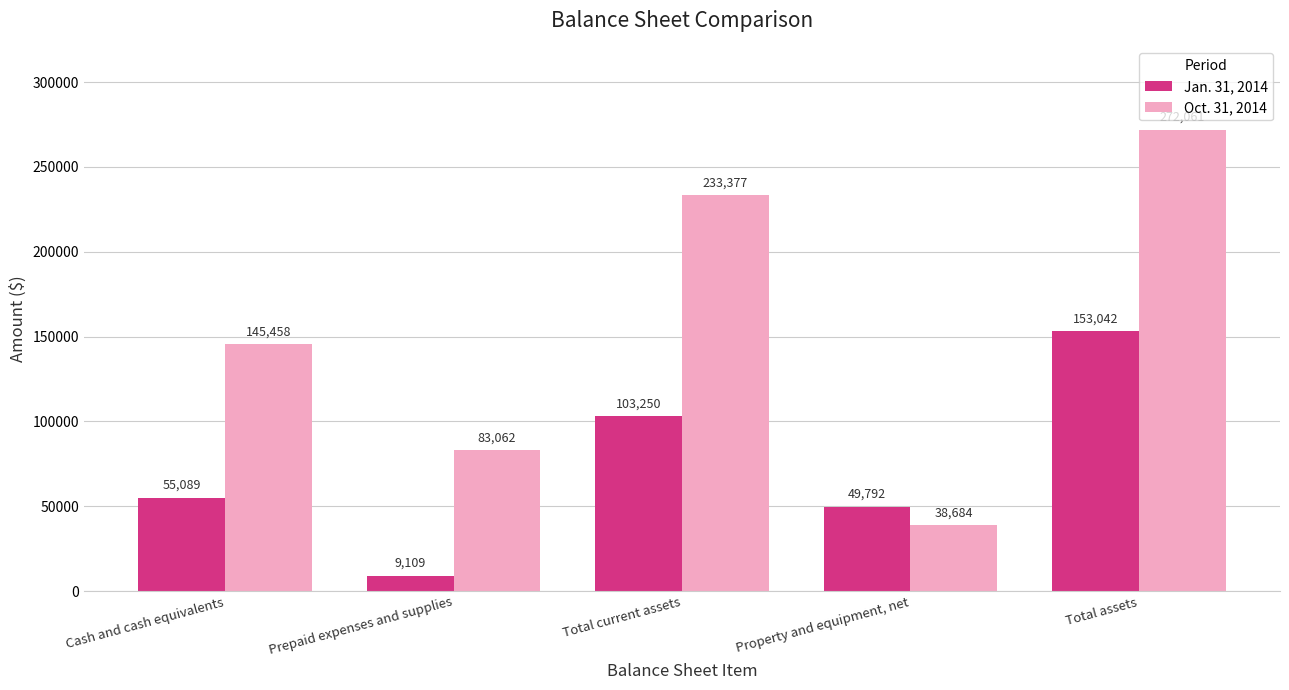

What is the average value of the Jan. 31, 2014 series?

74056